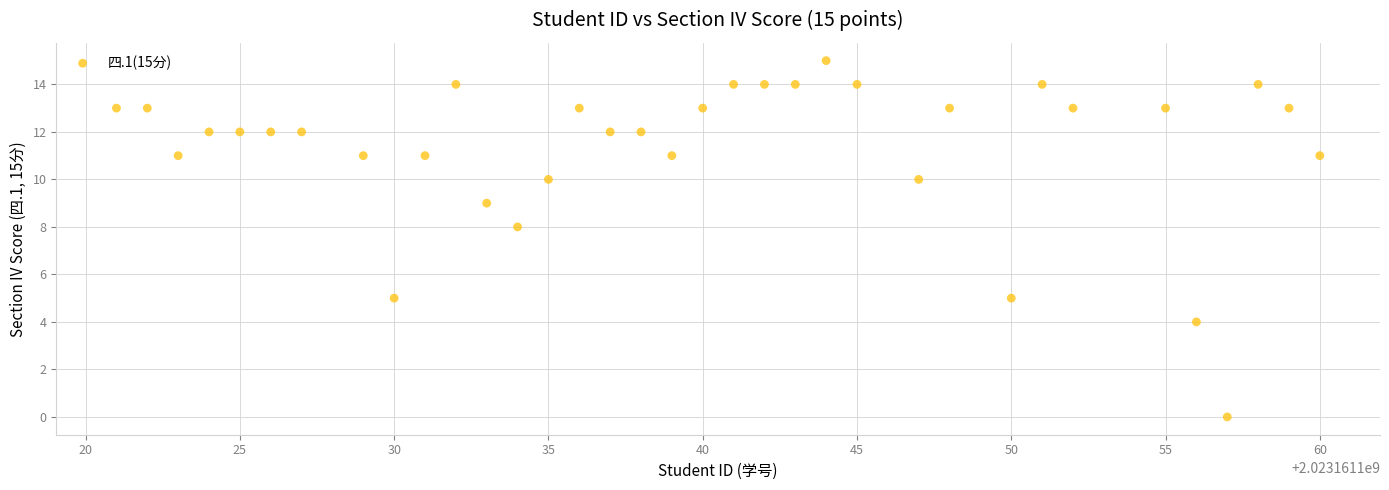

What Y value in the scatter plot is closest to 7?

8